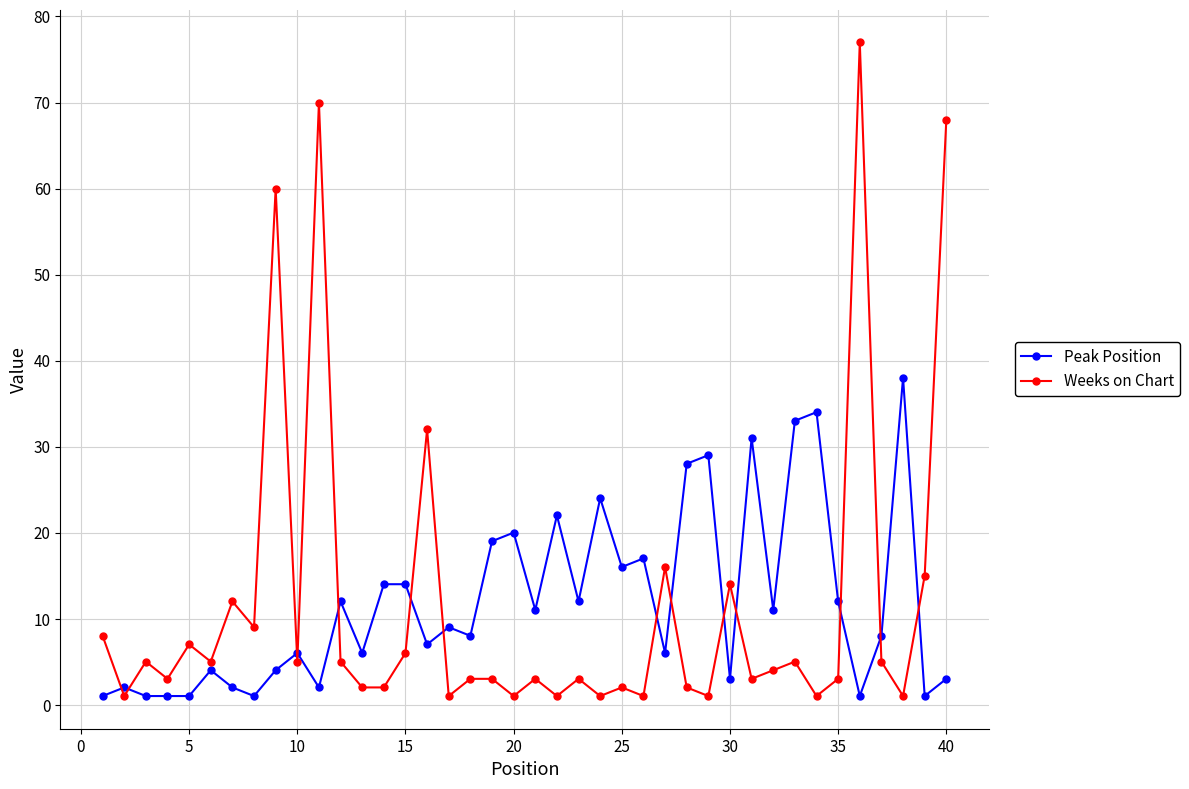

At how many categories does at least one series exceed 55?

4